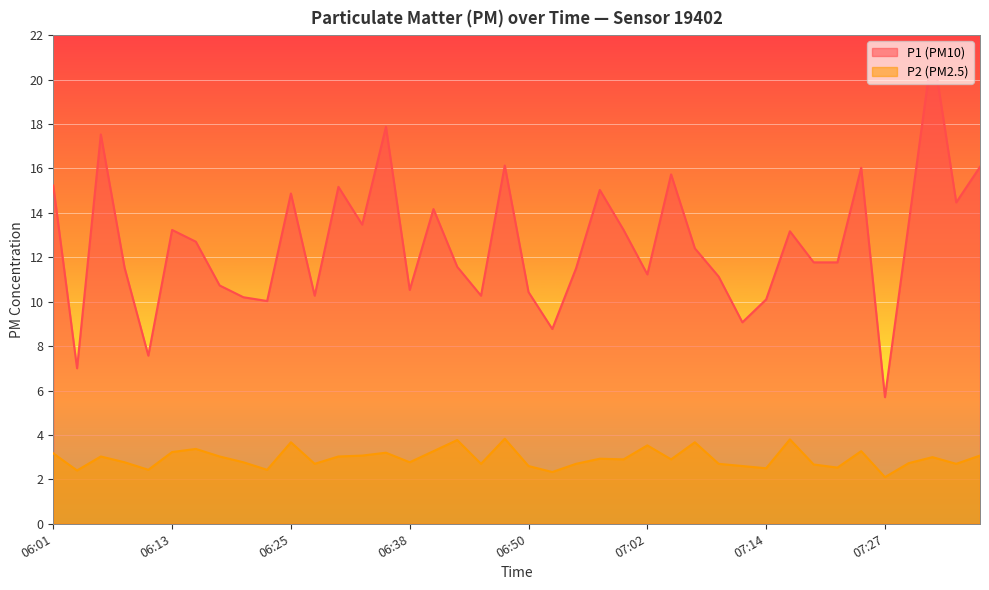

What is the difference between the maximum and minimum values in the P2 series?

1.7